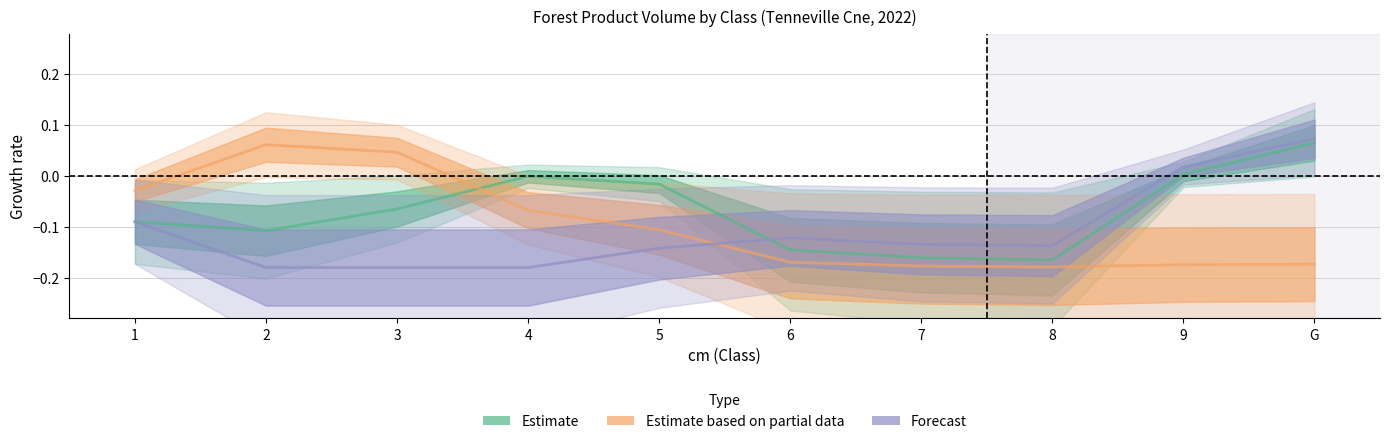

Reading left to right, transcribe all the data shown in this chart.

Estimate: 1=-0.1	2=-0.1	3=-0.1	4=-0.0	5=-0.0	6=-0.1	7=-0.2	8=-0.2	9=0.0	G=0.1
Estimate based on partial data: 1=-0.0	2=0.1	3=0.0	4=-0.1	5=-0.1	6=-0.2	7=-0.2	8=-0.2	9=-0.2	G=-0.2
Forecast: 1=-0.1	2=-0.2	3=-0.2	4=-0.2	5=-0.1	6=-0.1	7=-0.1	8=-0.1	9=0.0	G=0.1